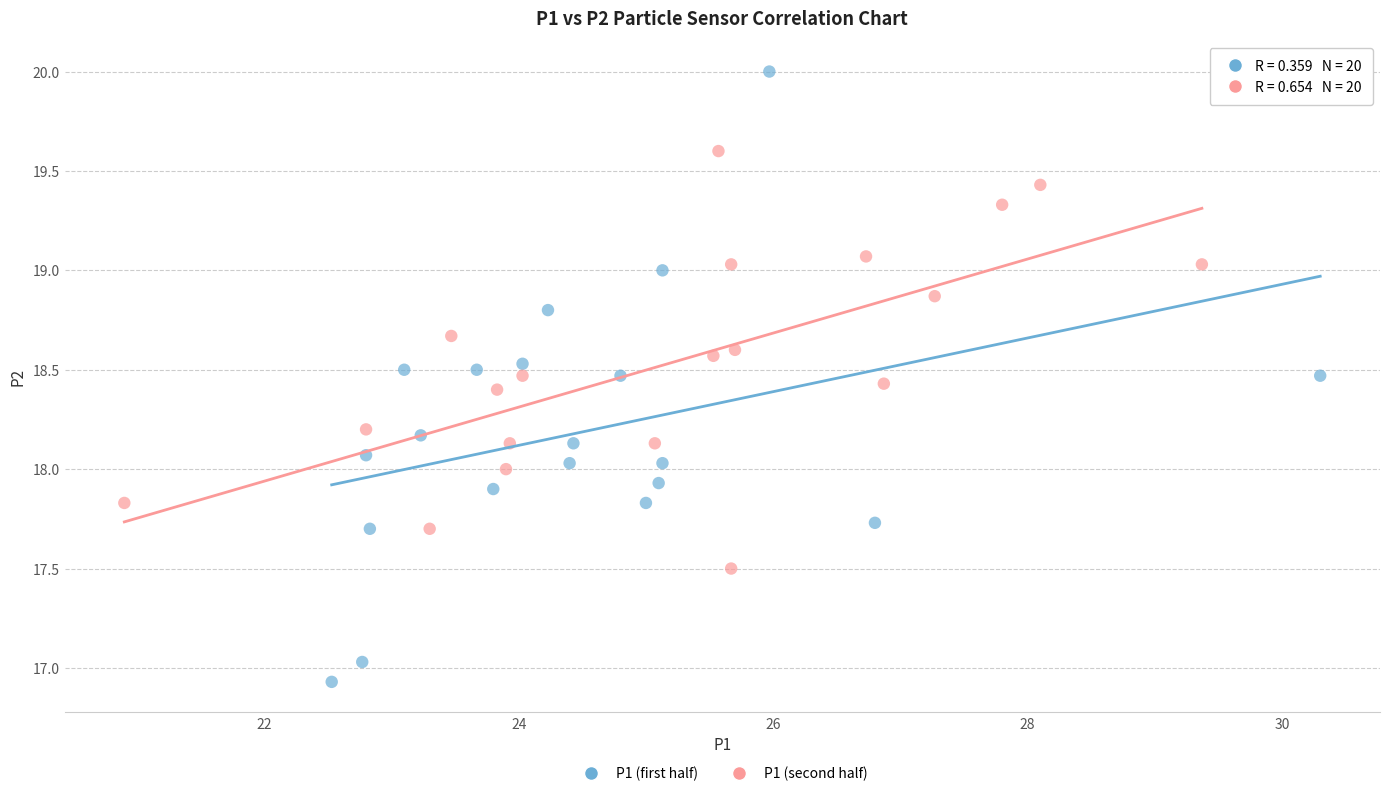

Which series contains the lowest Y value?

P1 (first half)